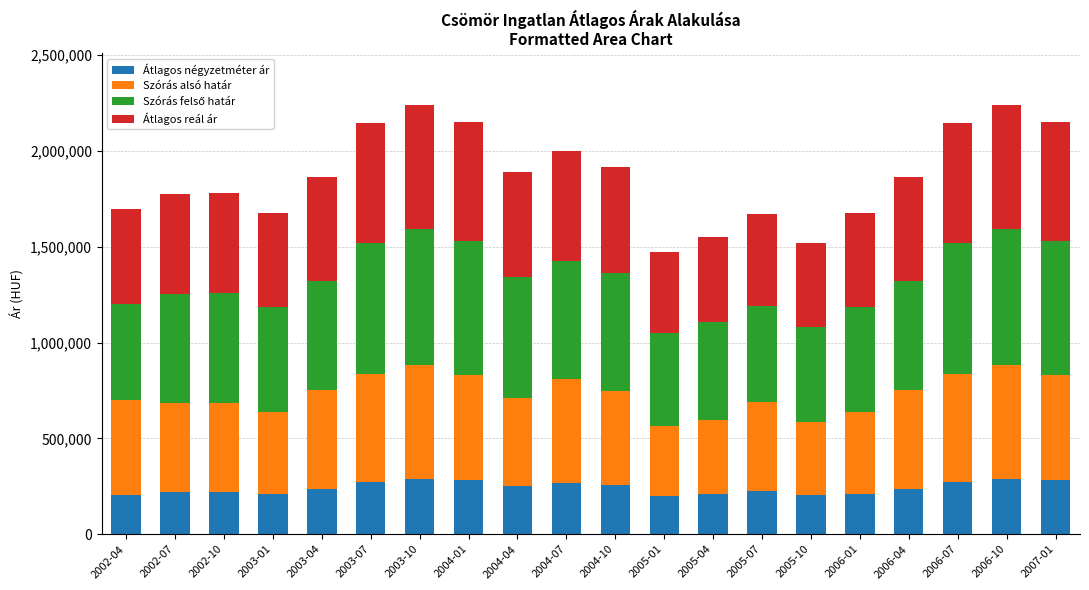

What is the total value across all series at 2005-07?

1672642